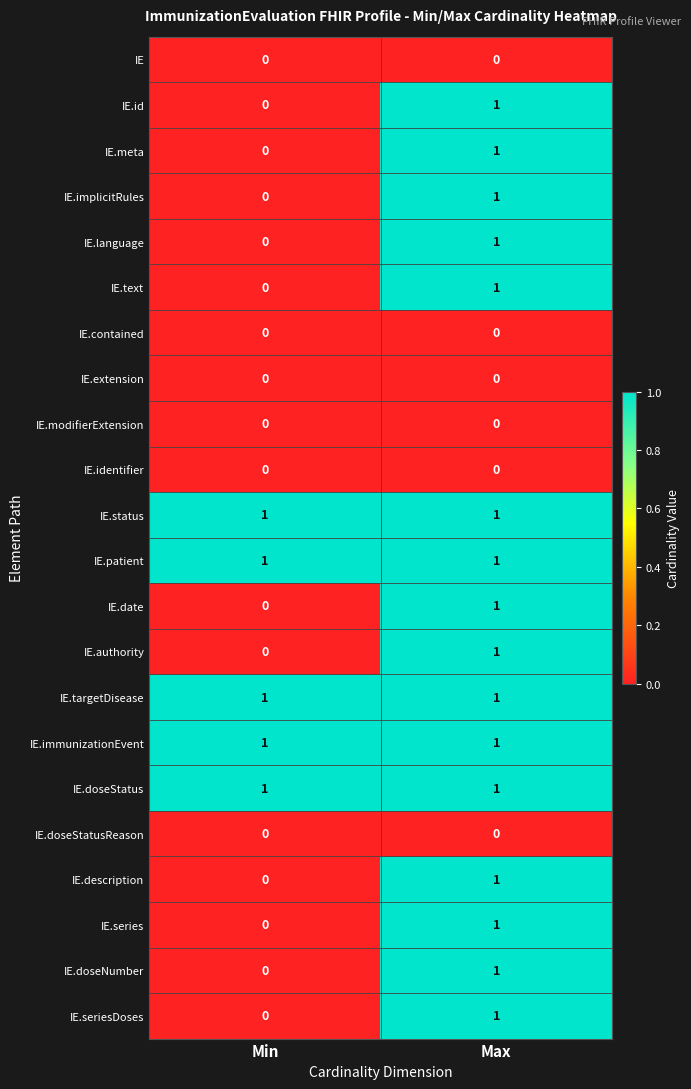

Which category has the lowest value in the IE.language series?

Min